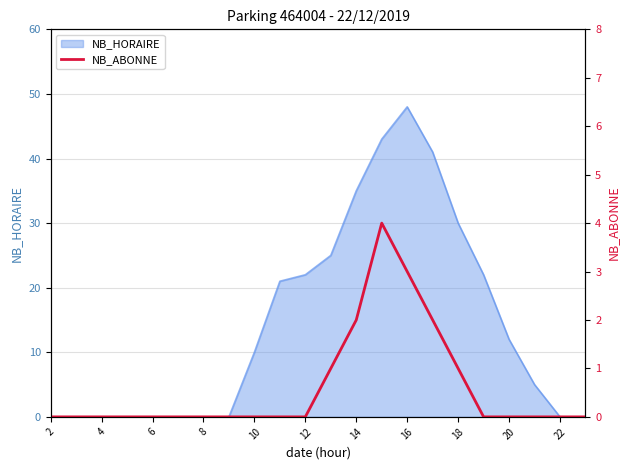

True or false: NB_HORAIRE has a value of 0 at 4.

True